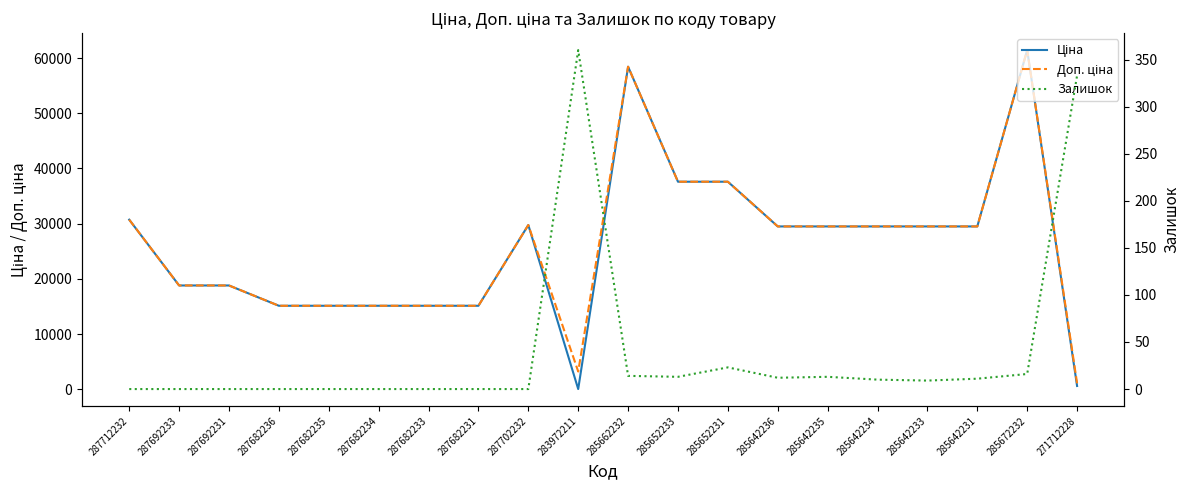

What is the difference between the maximum and second lowest values in the Залишок series?

360.0